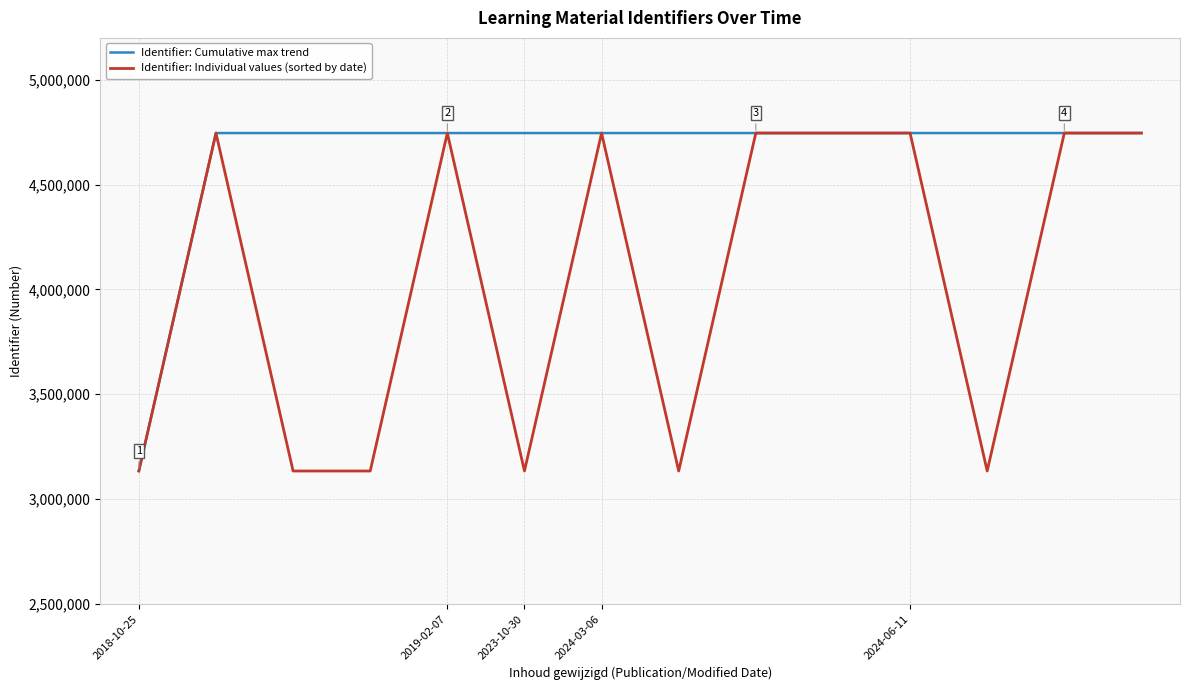

What is the minimum value for Identifier: Individual values (sorted by date)?

3133949